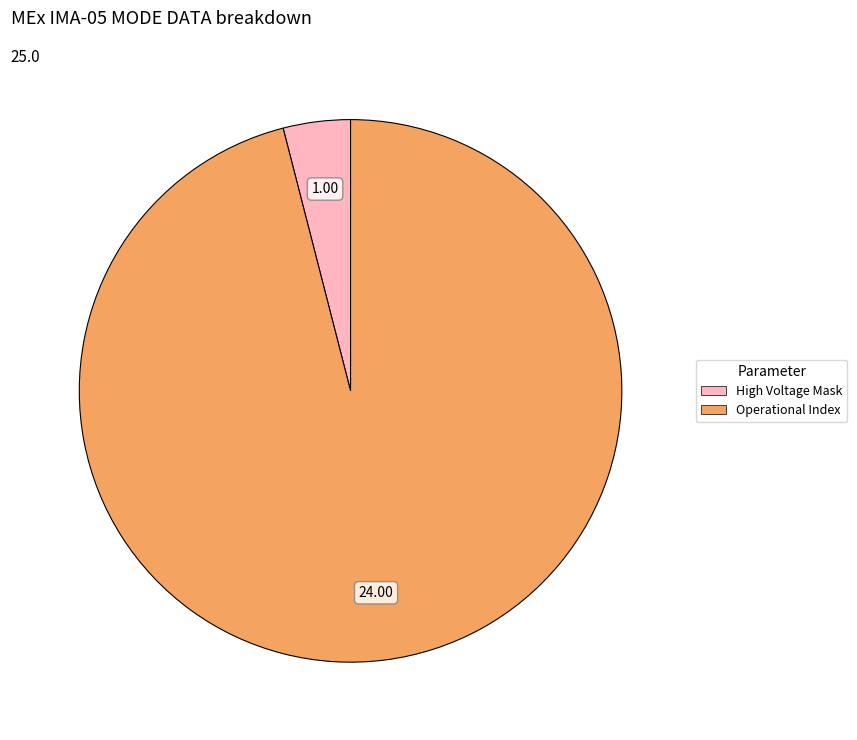

How many segments does this pie chart have?

2